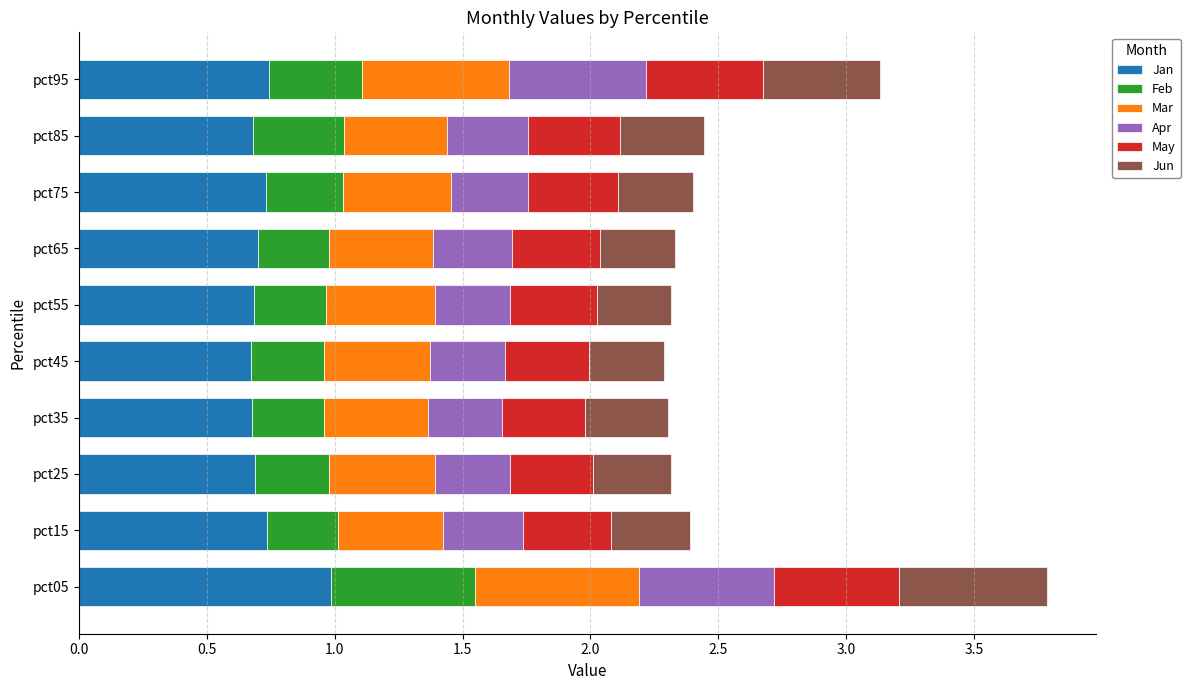

What is the maximum value for Jan?

1.0